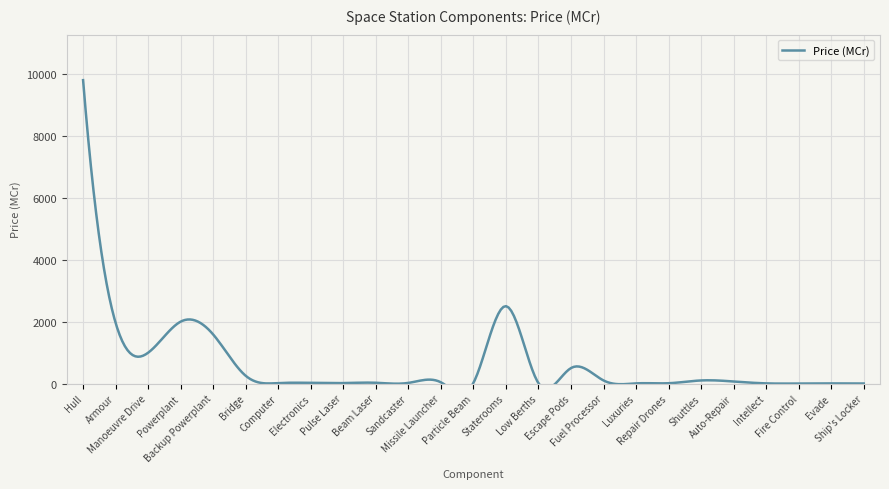

Count the number of values greater than 25.

12